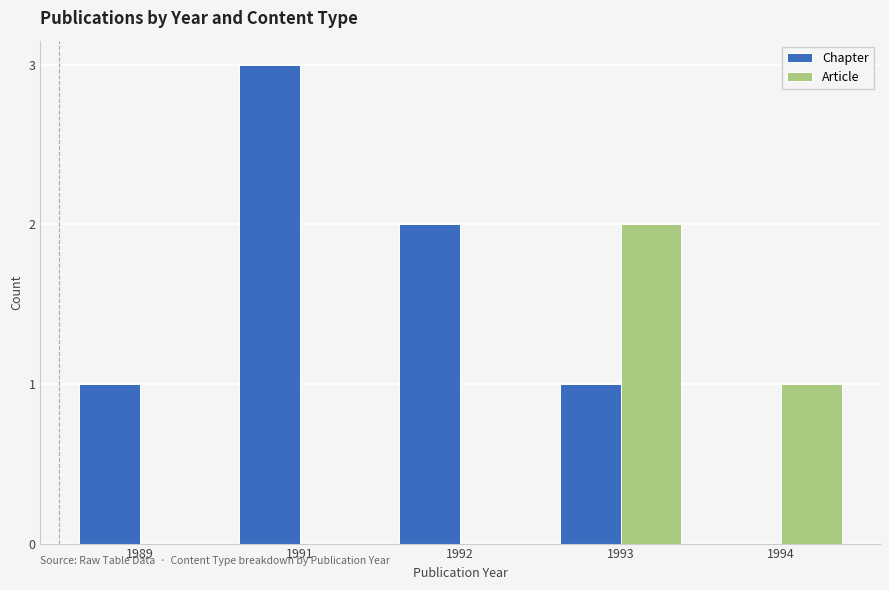

How many Article values are between 0 and 1?

4